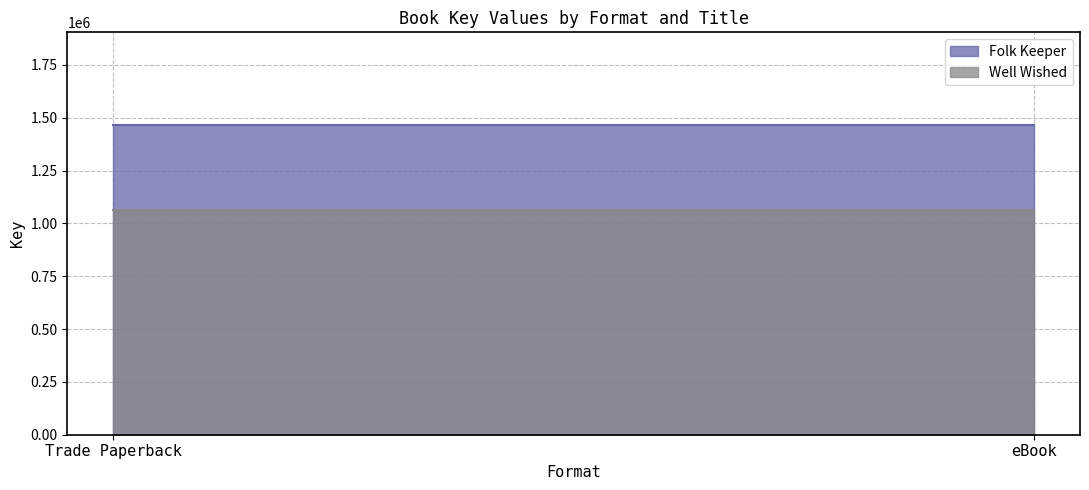

Between Trade Paperback and eBook, which is larger?

Trade Paperback